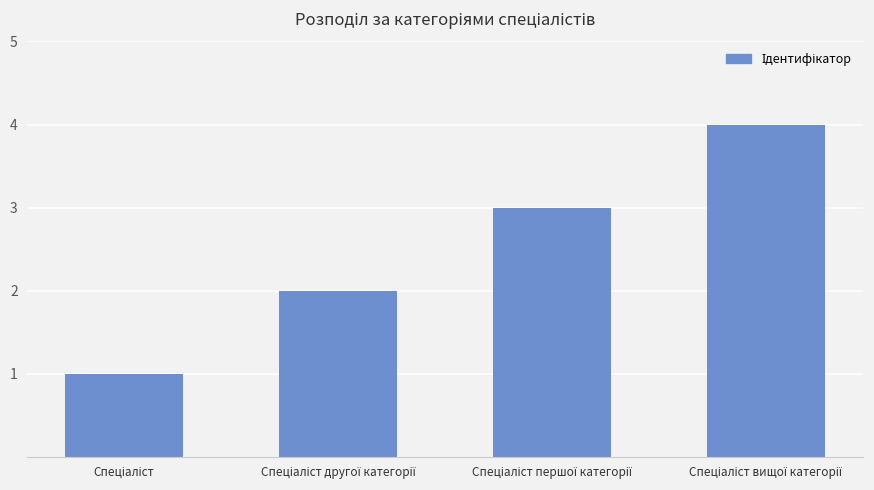

What is the maximum value shown in the chart?

4